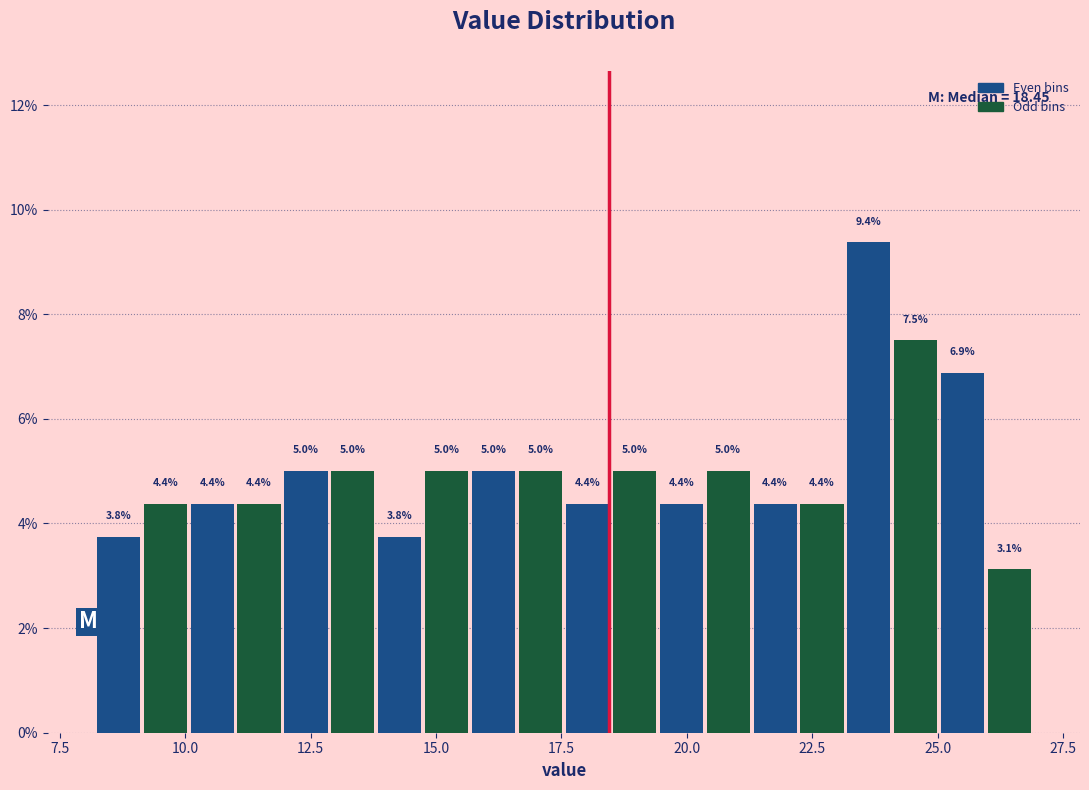

Around what value on the x-axis is the tallest bar? Give the approximate position of its centre, as read against the axis.

23.5